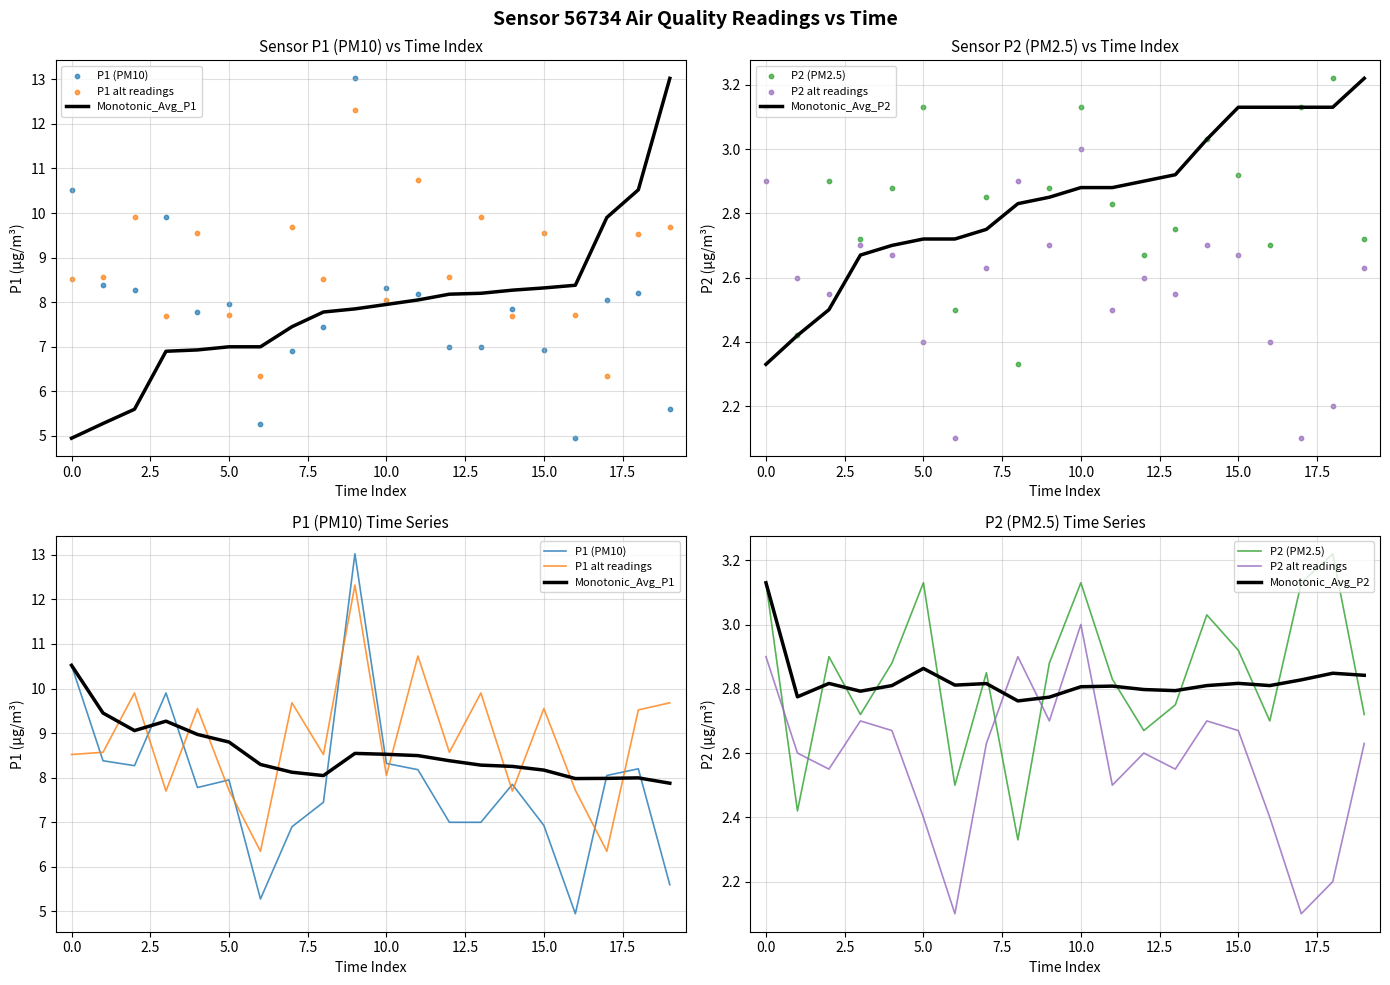

Which series has the largest total across all categories?

P1 alt readings